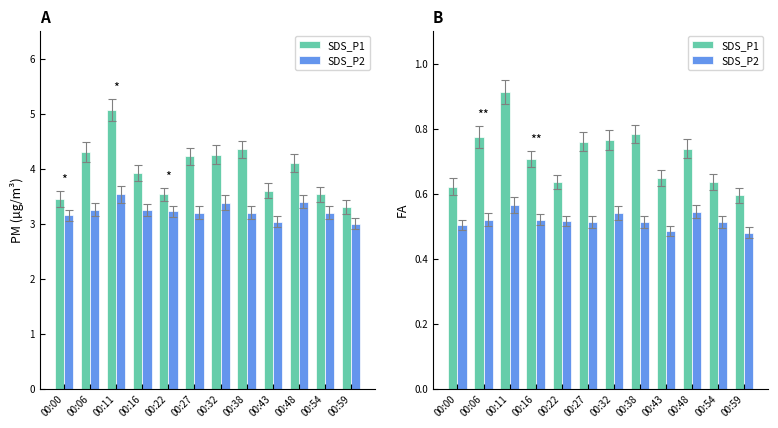

Reading right to left, extract all data points from this chart.

SDS_P1: 00:59=0.6	00:54=0.6	00:48=0.7	00:43=0.6	00:38=0.8	00:32=0.8	00:27=0.8	00:22=0.6	00:16=0.7	00:11=0.9	00:06=0.8	00:00=0.6
SDS_P2: 00:59=0.5	00:54=0.5	00:48=0.5	00:43=0.5	00:38=0.5	00:32=0.5	00:27=0.5	00:22=0.5	00:16=0.5	00:11=0.6	00:06=0.5	00:00=0.5